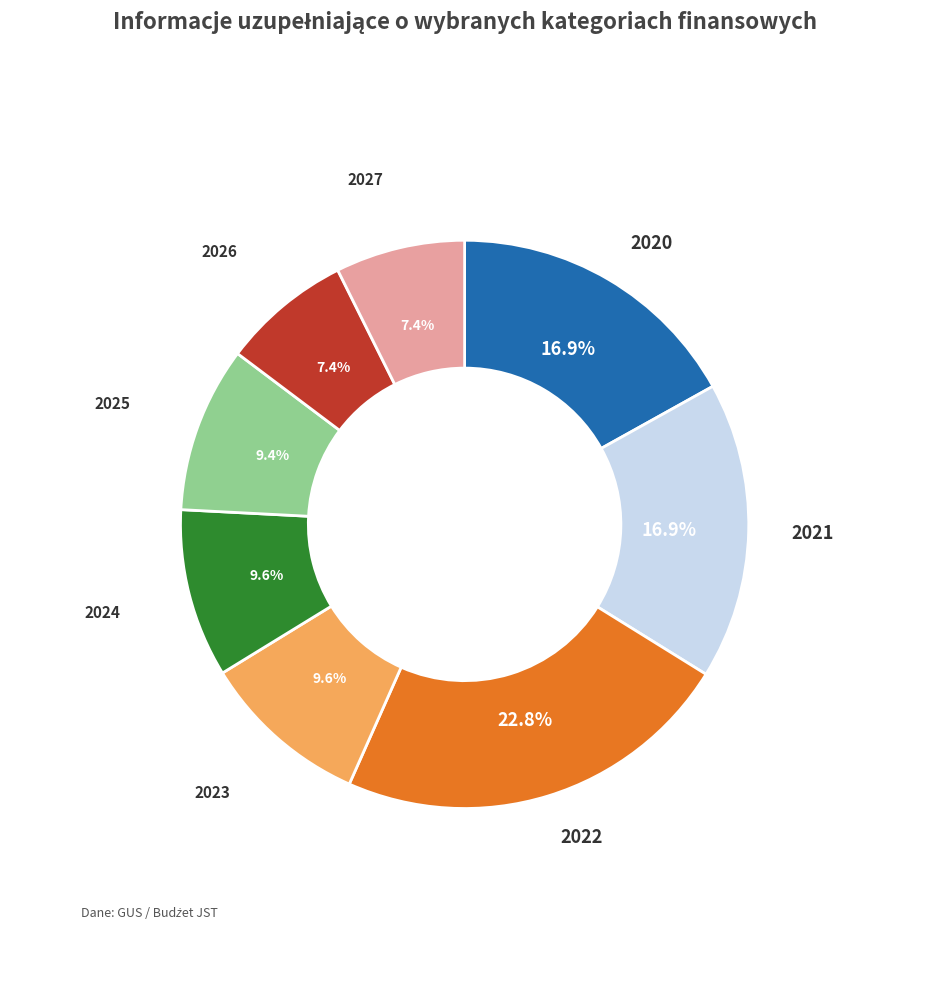

Is there a majority slice in this chart?

No